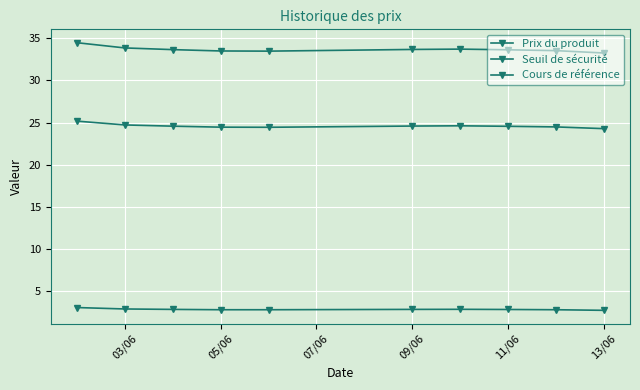

Does the chart have visible grid lines?

Yes